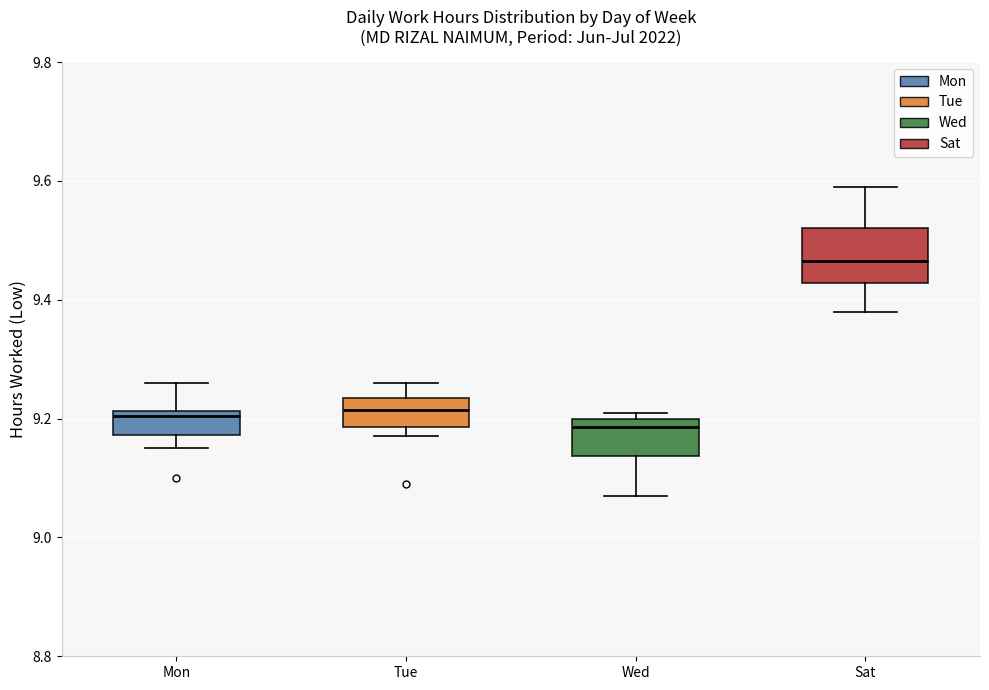

Reading left to right, transcribe this box plot: for each box, give where its median line is, the range the box spans, and where its two whiskers end, as read against the y-axis. The values are not printed on the chart, so give them approximately, as read against the axis.

Mon: median 9.20, box 9.18 to 9.22, whiskers 9.16 to 9.26
Tue: median 9.22, box 9.18 to 9.24, whiskers 9.18 (just below the box's lower edge) to 9.26
Wed: median 9.18, box 9.14 to 9.20, whiskers 9.08 to 9.22
Sat: median 9.46, box 9.42 to 9.52, whiskers 9.38 to 9.60